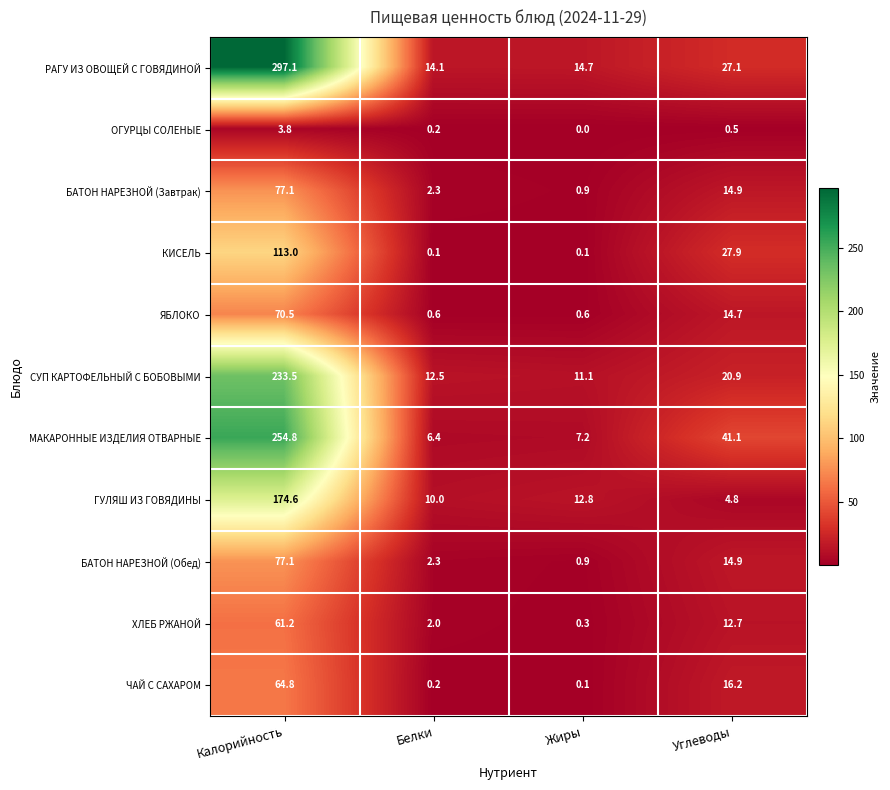

Which series has the largest total across all categories?

РАГУ ИЗ ОВОЩЕЙ С ГОВЯДИНОЙ